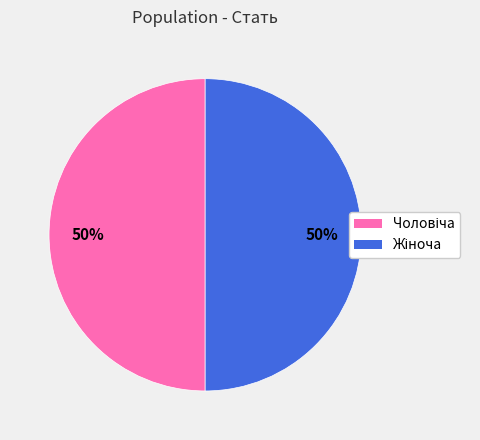

Count the number of slices in the pie.

2